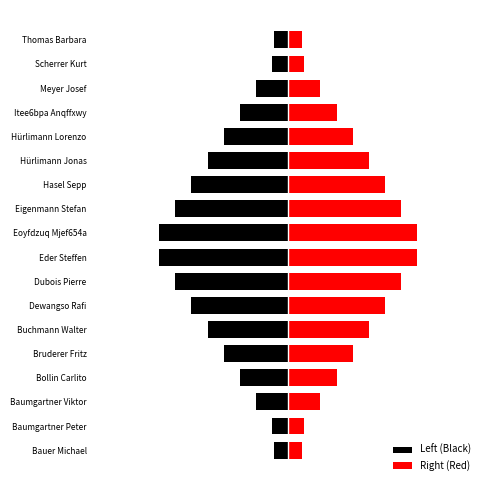

At how many categories does at least one series exceed 2?

10